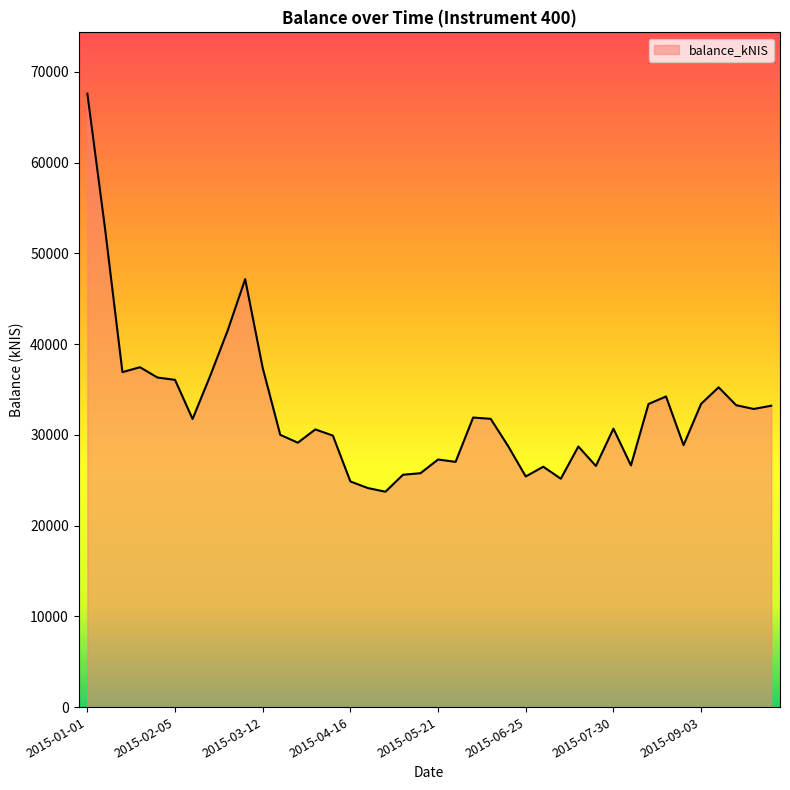

What is the smallest value displayed?

23735.1